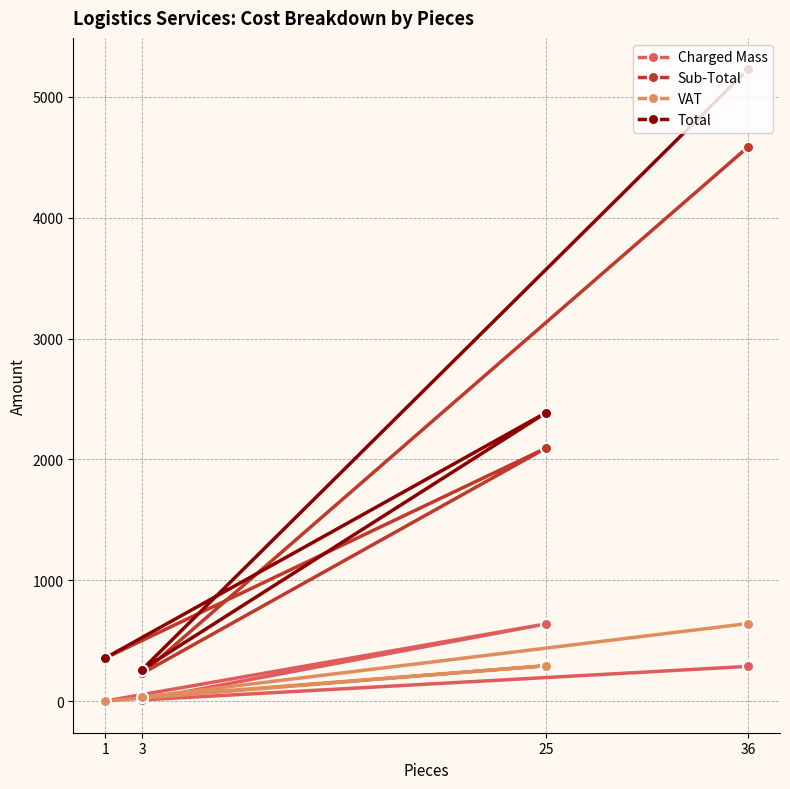

What is the label of the 3rd point from the right?

3